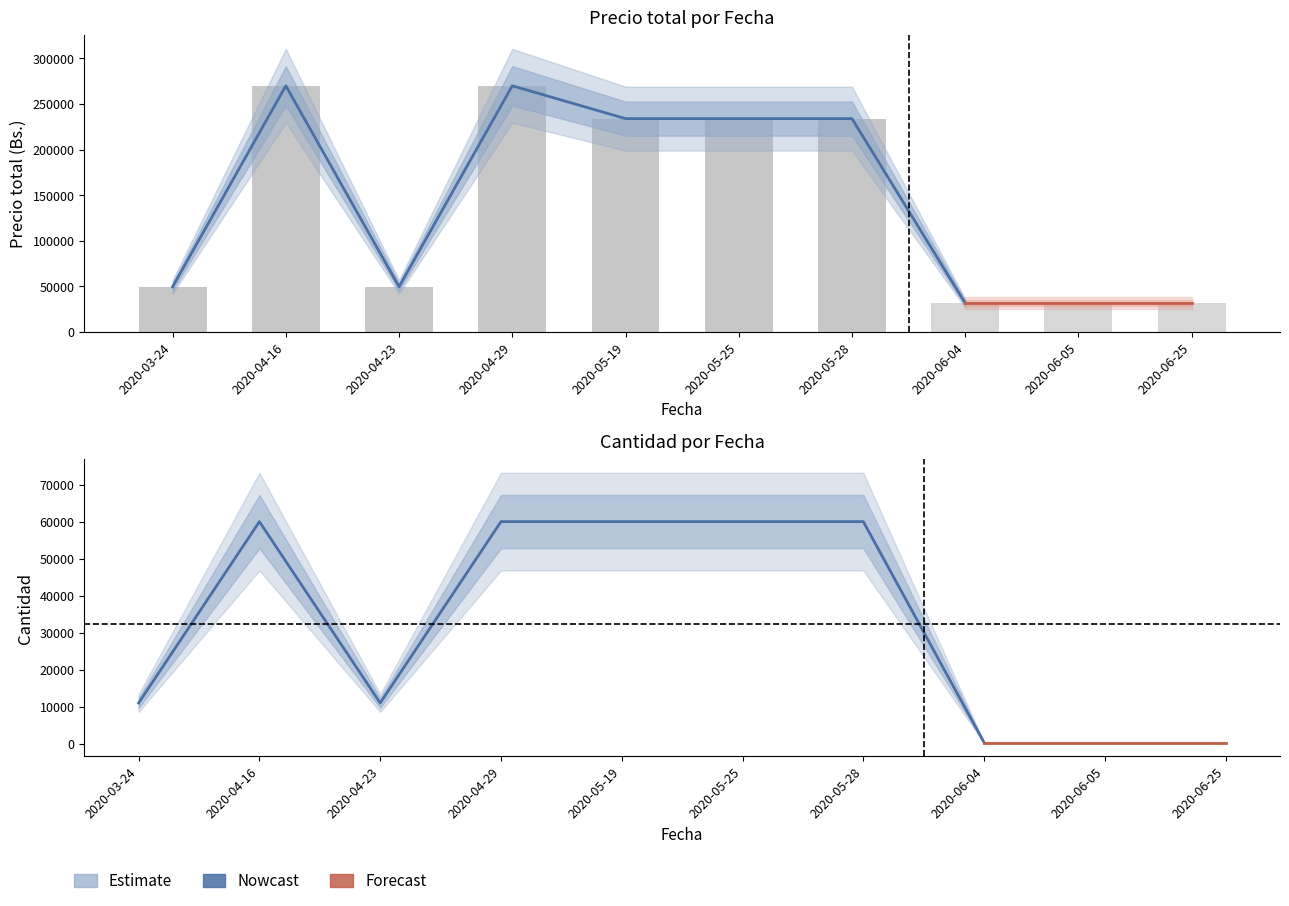

What is the lowest value of the Precio total referencial series?

35000